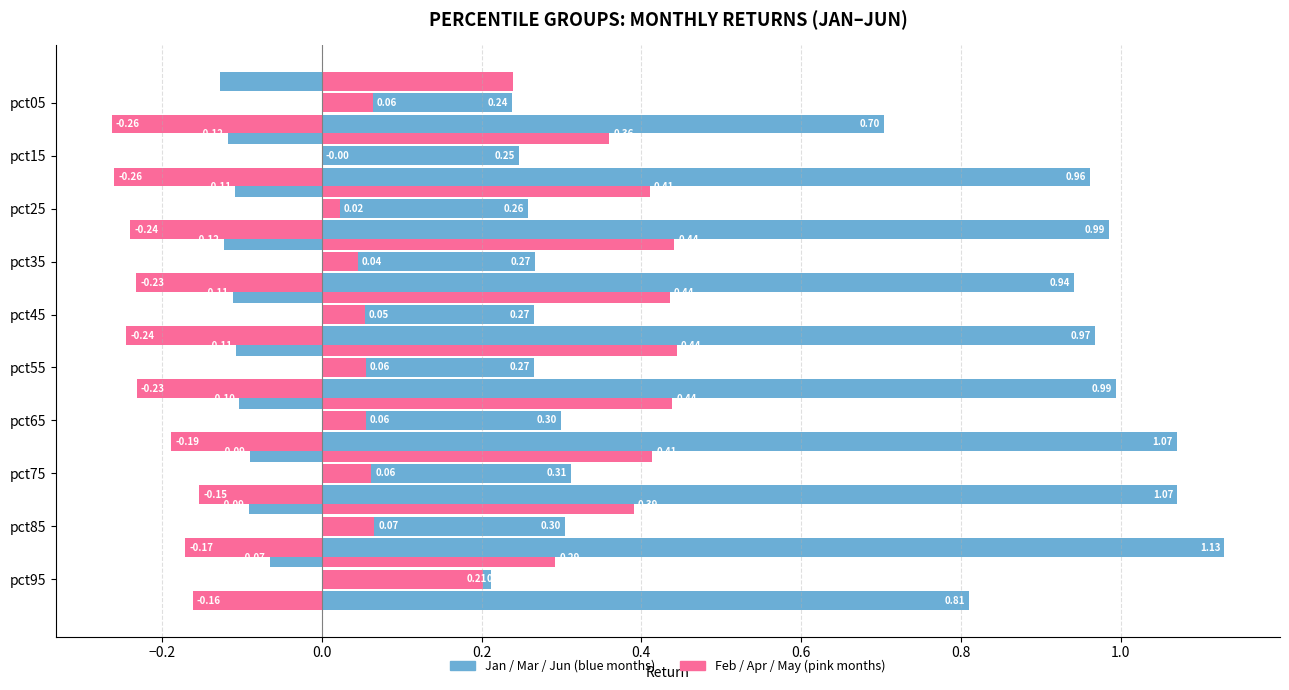

Count the number of data series in this chart.

6